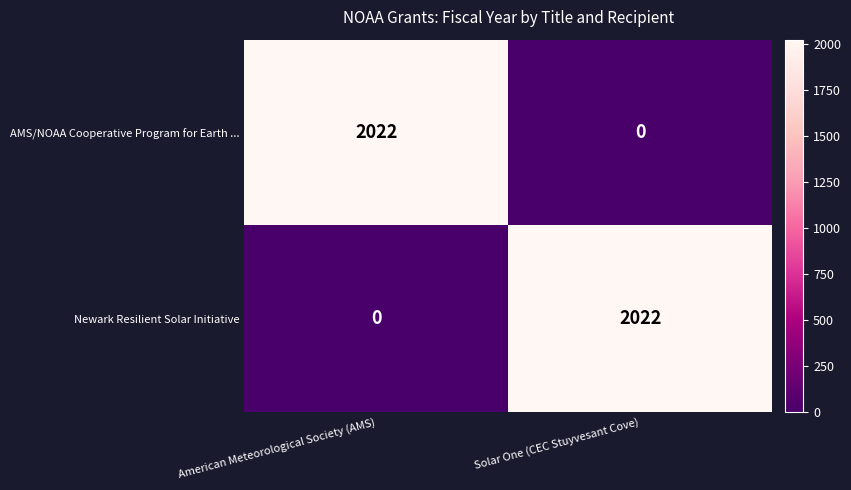

Is it true that Newark Resilient Solar Initiative equals -1038 at American Meteorological Society (AMS)?

False